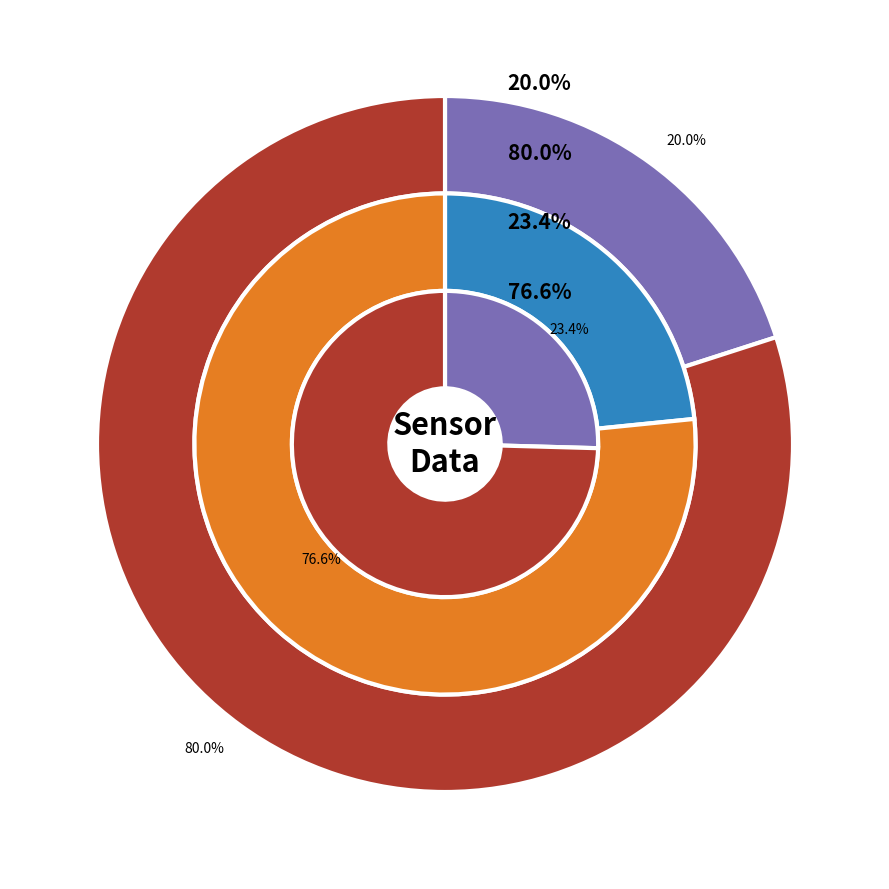

Is 3 the majority of the pie?

No